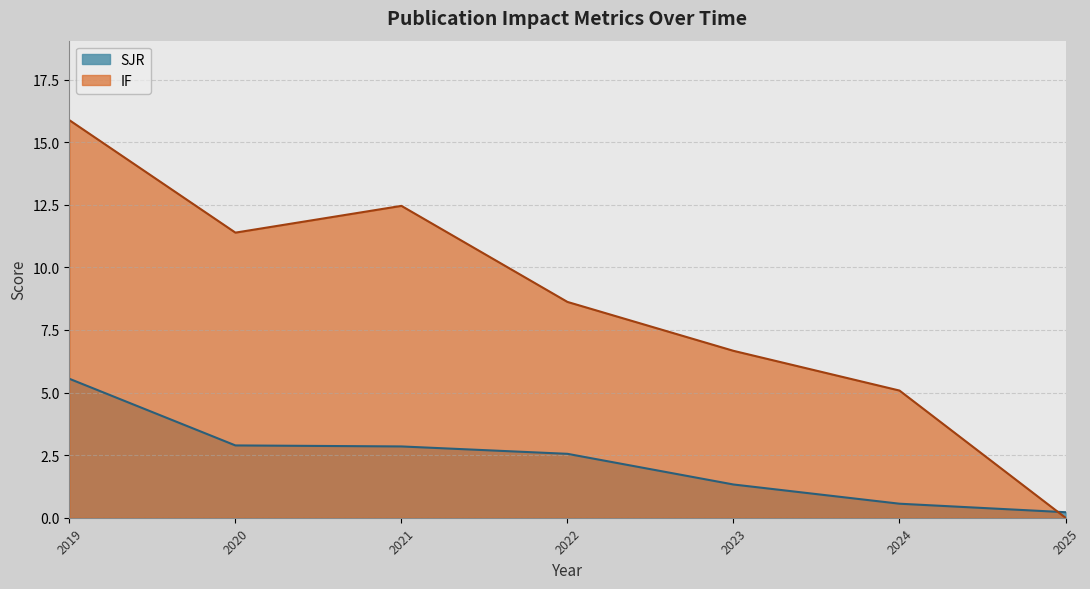

In IF, how many points are lower than both neighbors (excluding endpoints)?

1